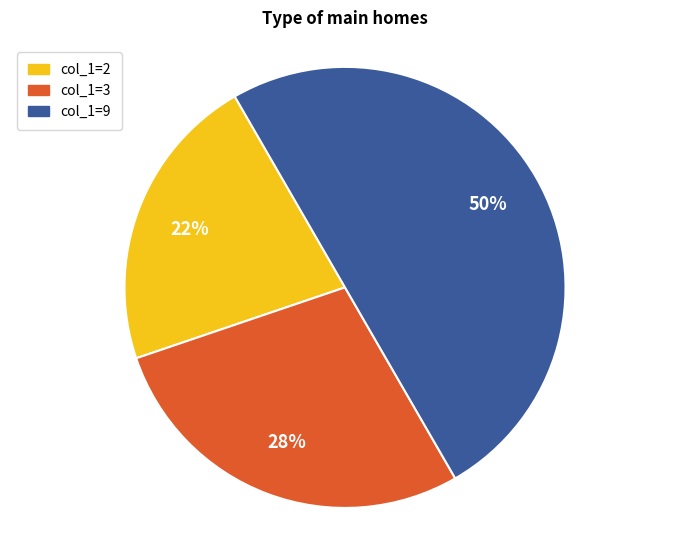

To the nearest percent, what is the average slice percentage?

33%